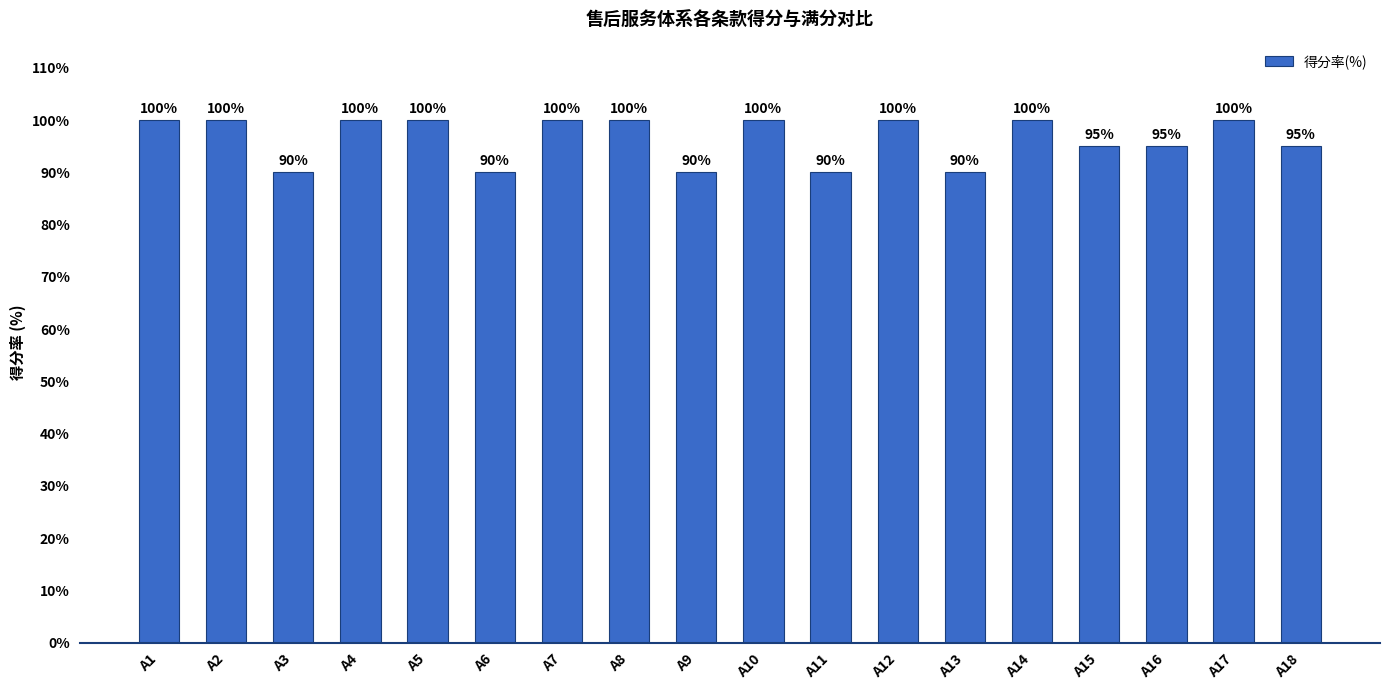

What is the greatest value displayed?

100